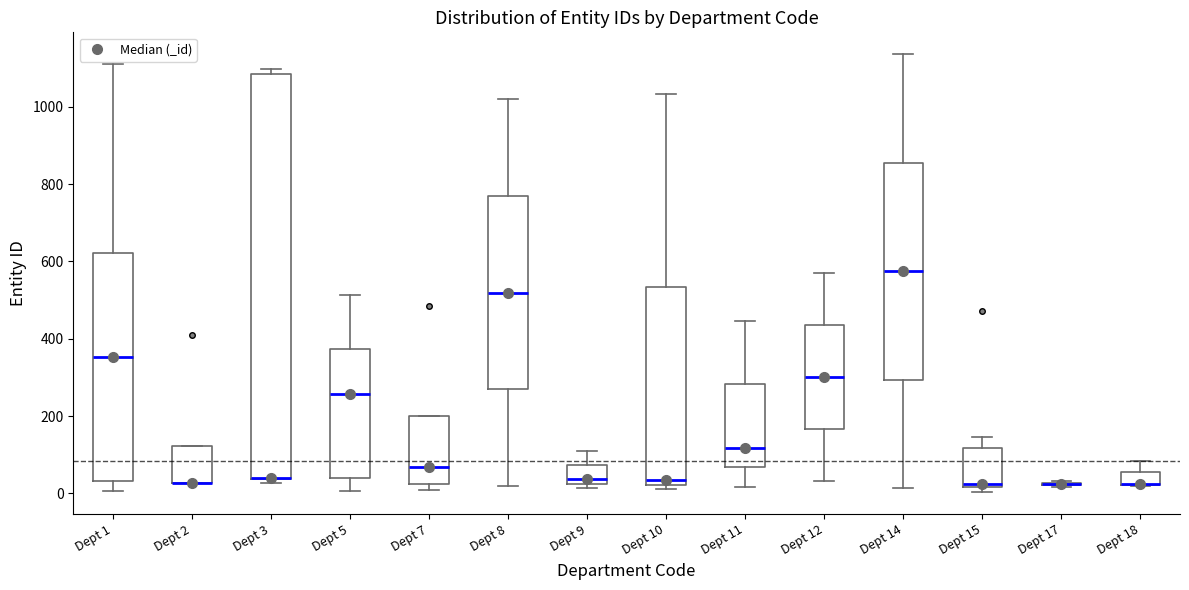

Reading left to right, transcribe this box plot: for each box, give where its median line is, the range the box spans, and where its two whiskers end, as read against the y-axis. The values are not printed on the chart, so give them approximately, as read against the axis.

Dept 1: median 360, box 40 to 620, whiskers 0 to 1120
Dept 2: median 20 (drawn on the box's lower edge), box 20 to 120, whiskers 20 to 120
Dept 3: median 40 (drawn on the box's lower edge), box 40 to 1080, whiskers 20 to 1100
Dept 5: median 260, box 40 to 380, whiskers 0 to 520
Dept 7: median 60, box 20 to 200, whiskers 0 to 200
Dept 8: median 520, box 260 to 760, whiskers 20 to 1020
Dept 9: median 40, box 20 to 80, whiskers 20 (just below the box's lower edge) to 120
Dept 10: median 40, box 20 to 540, whiskers 20 (just below the box's lower edge) to 1040
Dept 11: median 120, box 60 to 280, whiskers 20 to 440
Dept 12: median 300, box 160 to 440, whiskers 40 to 580
Dept 14: median 580, box 300 to 860, whiskers 20 to 1140
Dept 15: median 20 (just above the box's lower edge), box 20 to 120, whiskers 0 to 140
Dept 17: box collapsed to a line at 20, whiskers 20 to 40
Dept 18: median 20 (drawn on the box's lower edge), box 20 to 60, whiskers 20 to 80